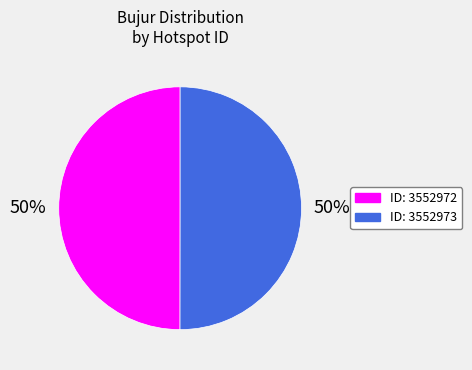

To the nearest percent, what percentage of the pie is ID: 3552972?

50%